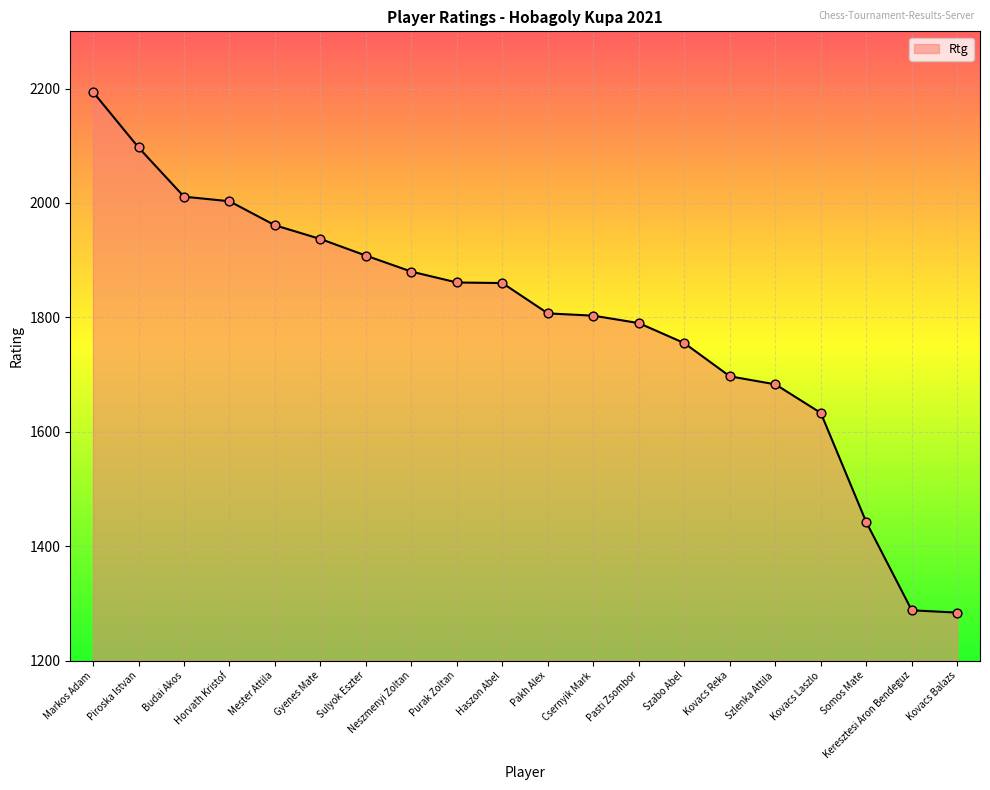

Which has a higher value, Sulyok Eszter or Kovacs Laszlo?

Sulyok Eszter